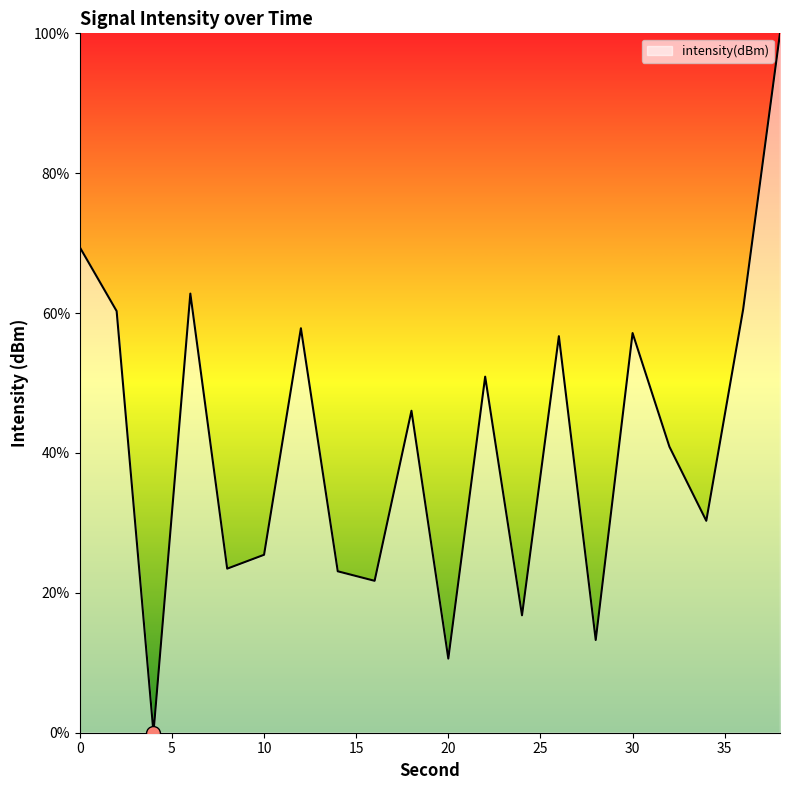

What is the difference between the maximum and minimum values?

100.0